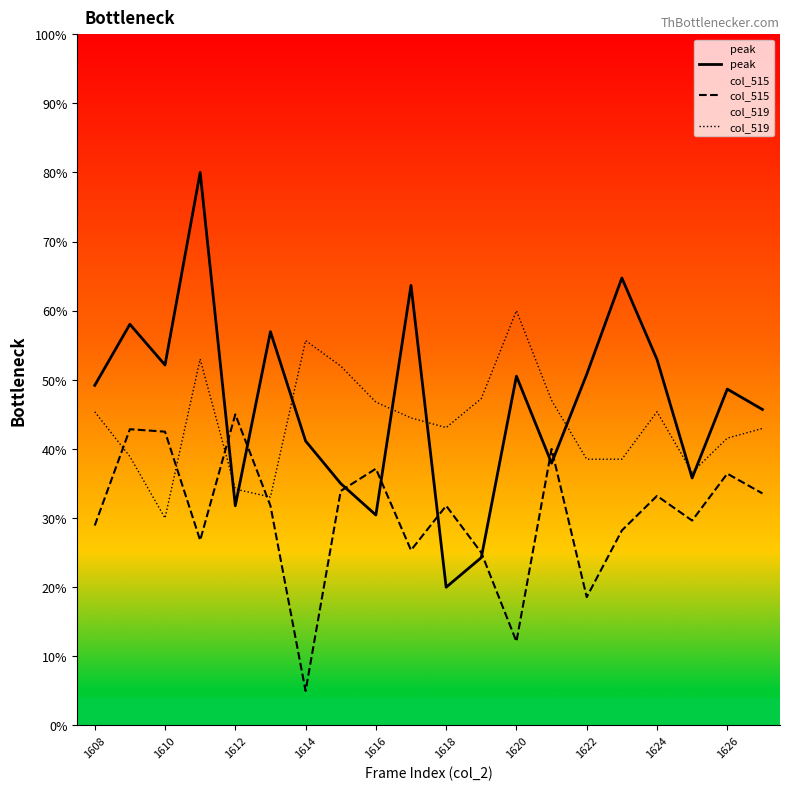

What is the difference between the highest and lowest values at 11?

23.0